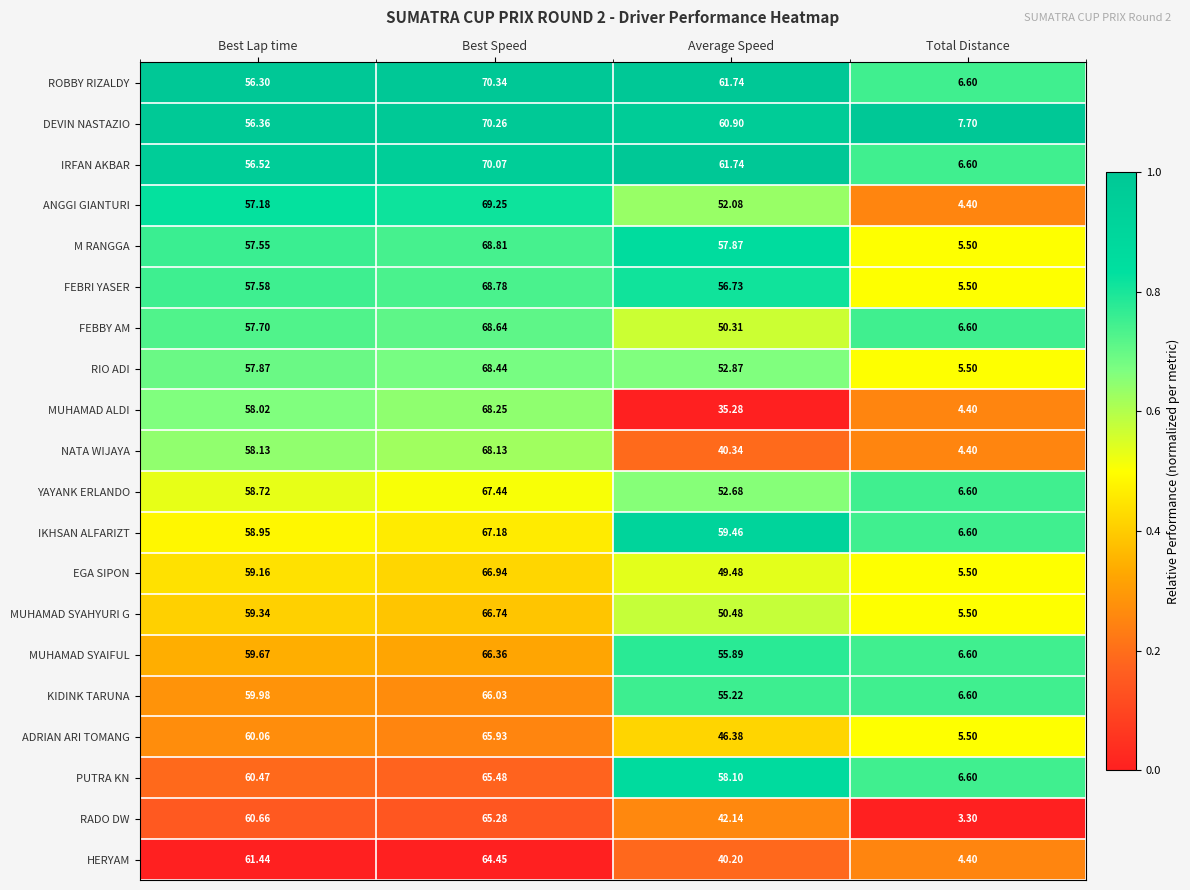

Rank the series by their maximum value, from lowest to highest.

HERYAM, RADO DW, PUTRA KN, ADRIAN ARI TOMANG, KIDINK TARUNA, MUHAMAD SYAIFUL, MUHAMAD SYAHYURI G, EGA SIPON, IKHSAN ALFARIZT, YAYANK ERLANDO, NATA WIJAYA, MUHAMAD ALDI, RIO ADI, FEBBY AM, FEBRI YASER, M RANGGA, ANGGI GIANTURI, IRFAN AKBAR, DEVIN NASTAZIO, ROBBY RIZALDY